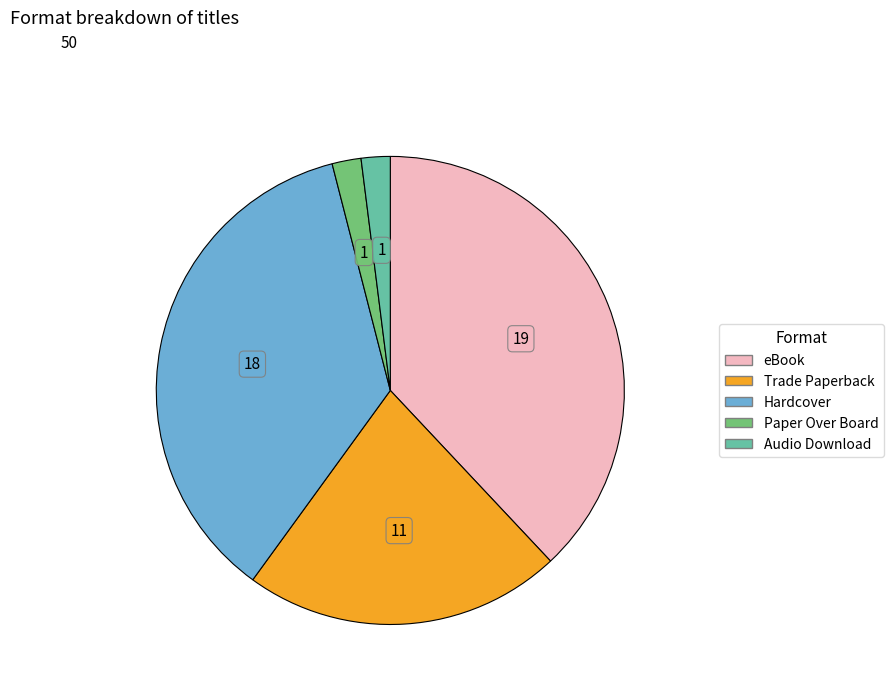

What is the largest slice in the pie chart?

eBook